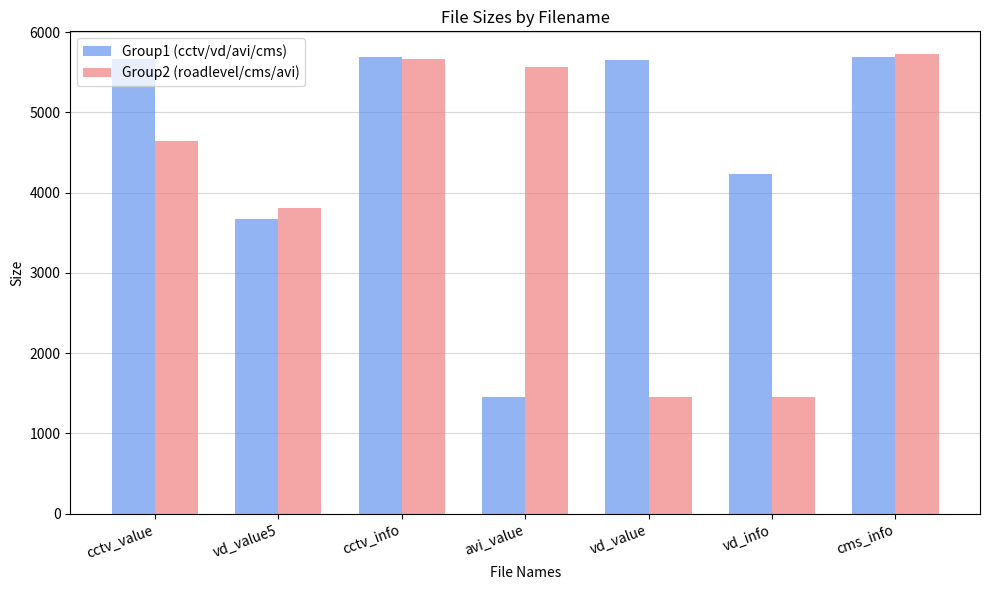

Rank the series at vd_value from lowest to highest value.

Group2 (roadlevel/cms/avi), Group1 (cctv/vd/avi/cms)